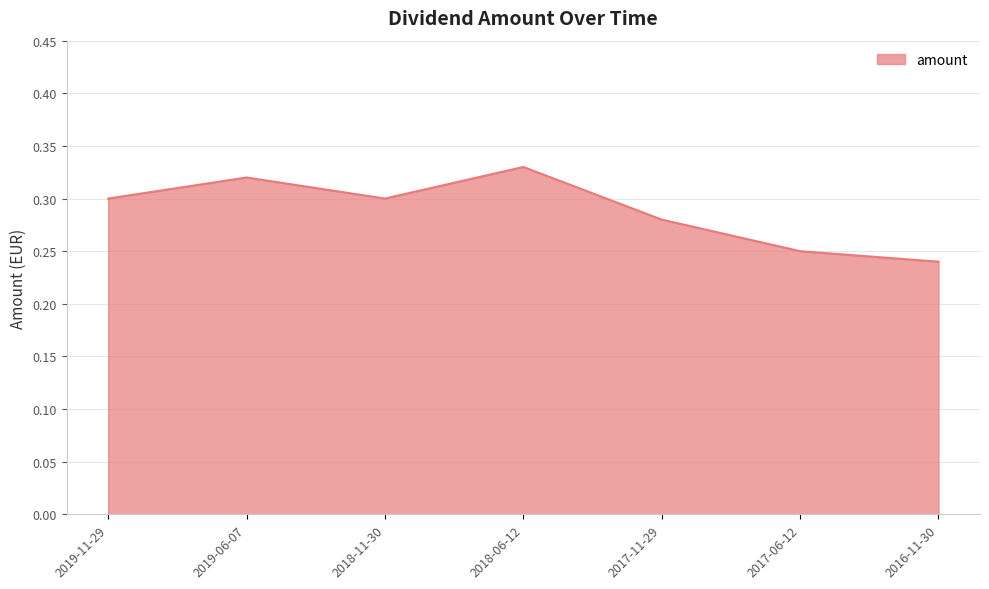

True or false: the data shows 0.3 at 2017-11-29.

True